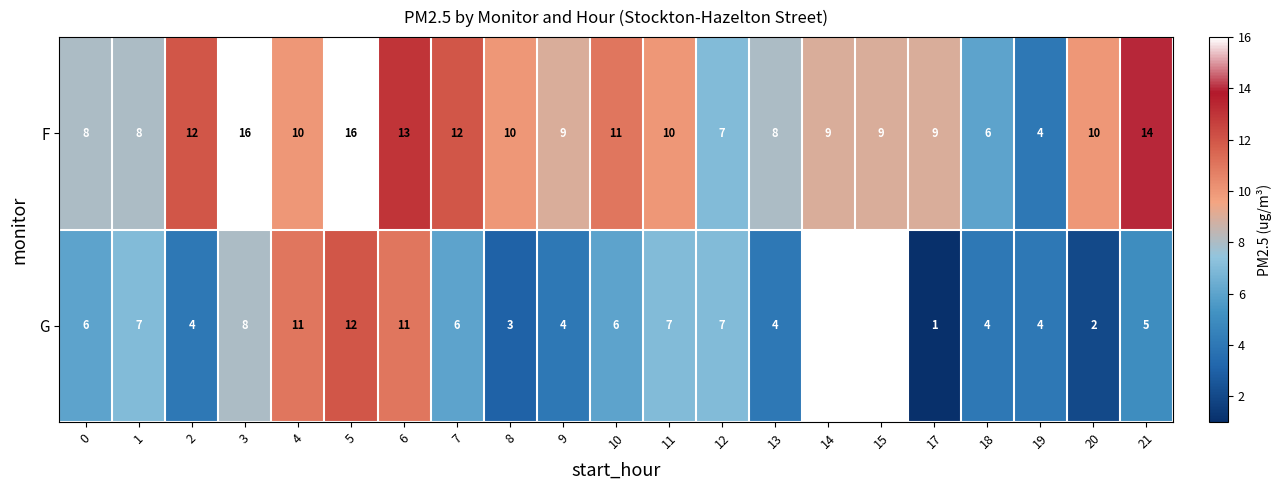

At how many categories does at least one series exceed 3?

21